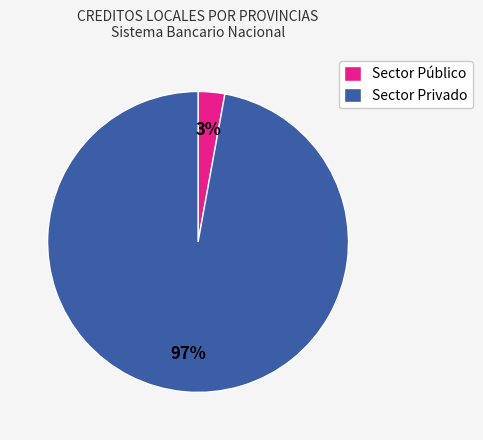

True or false: Sector Público accounts for 3% of the total.

True